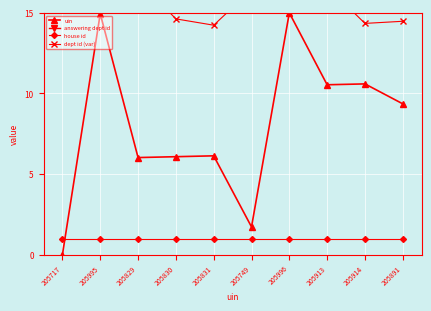

What position from the left is 205891?

10